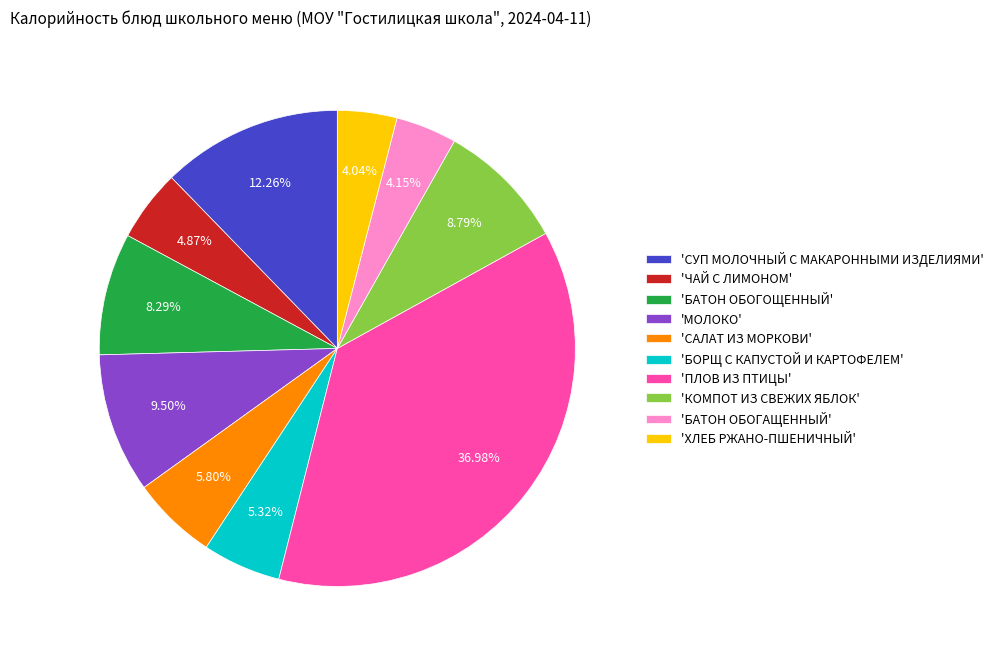

Which slice is the largest?

'ПЛОВ ИЗ ПТИЦЫ'